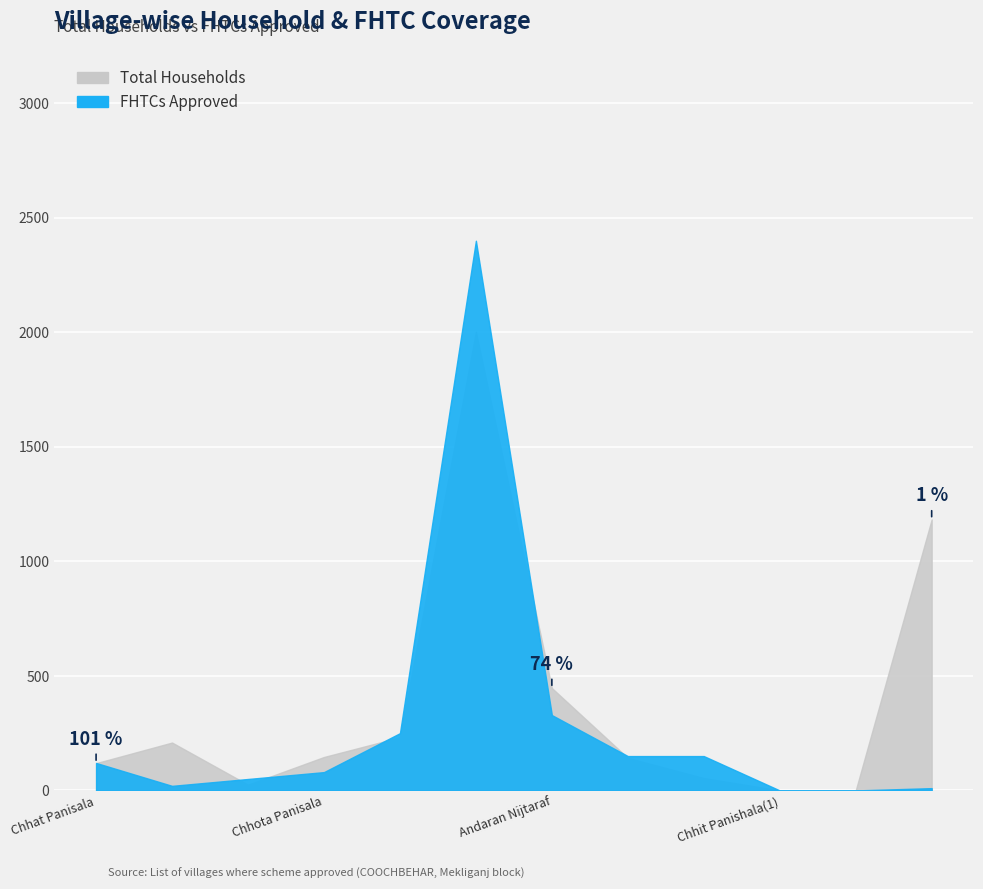

What is the spread (max minus min) of values at Uttar Nijtaraf?

189